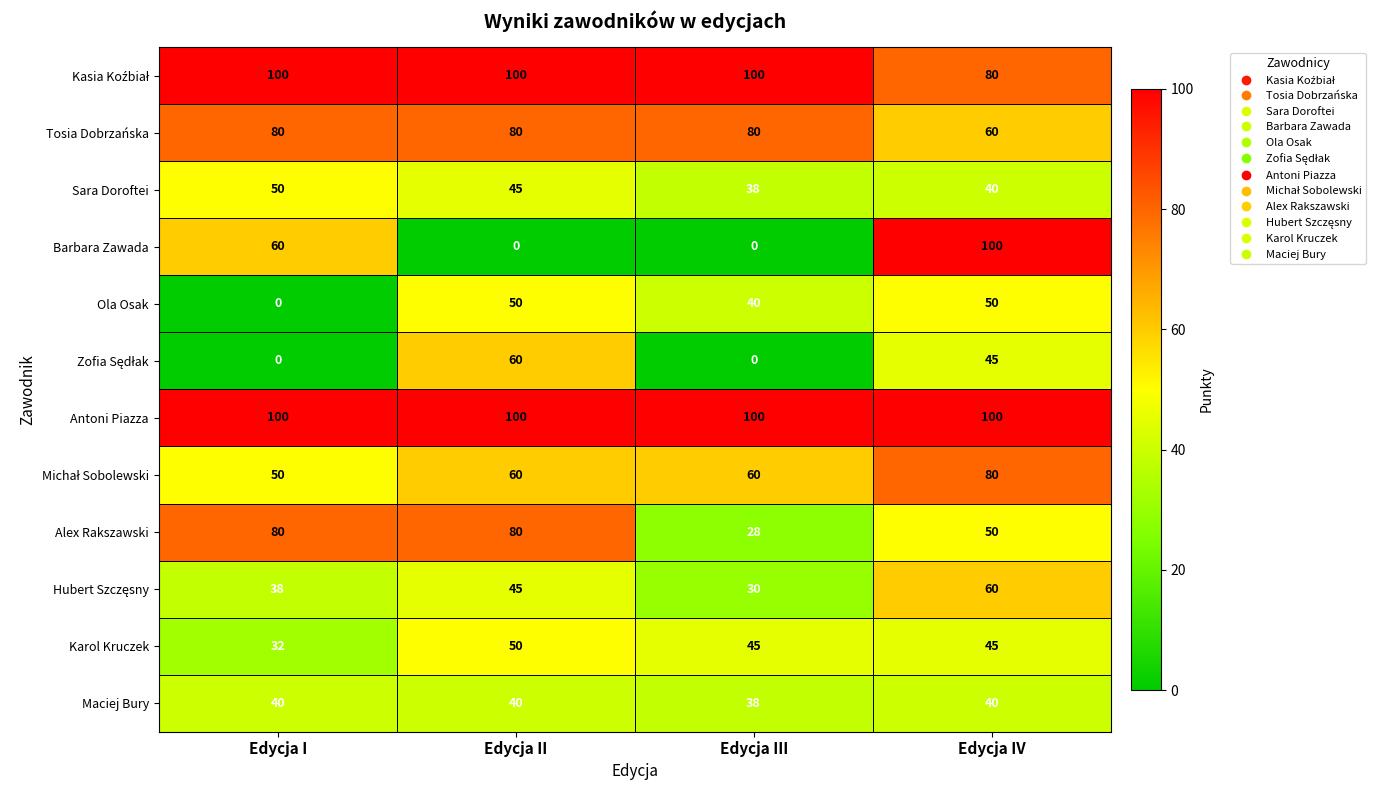

True or false: Tosia Dobrzańska has a value of 114 at Edycja III.

False